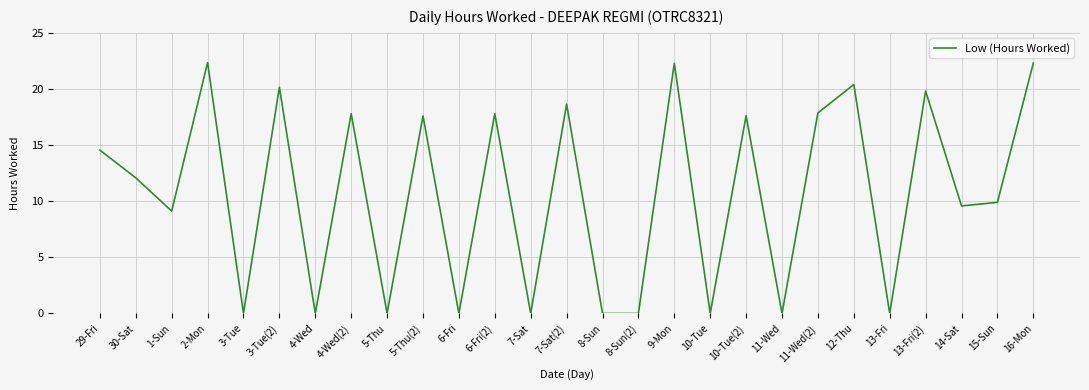

The chart shows a value of 28.2 at 6-Fri(2). True or false?

False